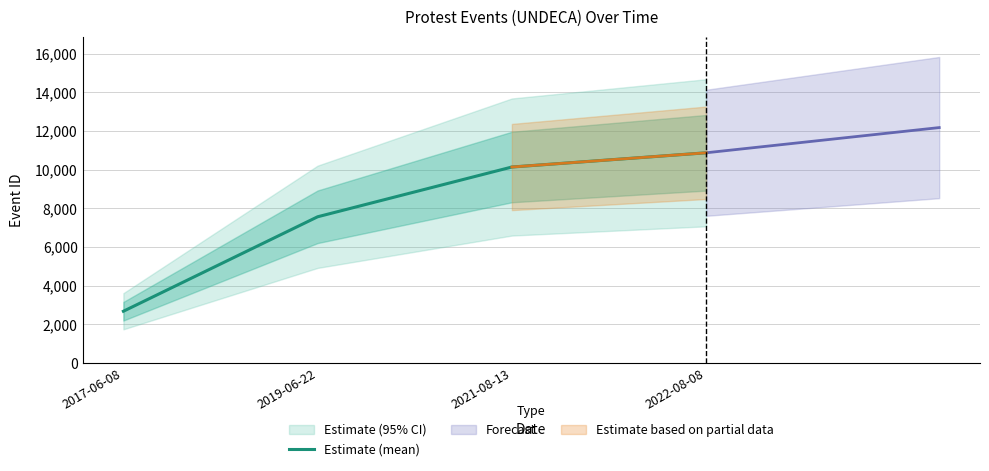

What is the value of the 1st point from the left?

2671